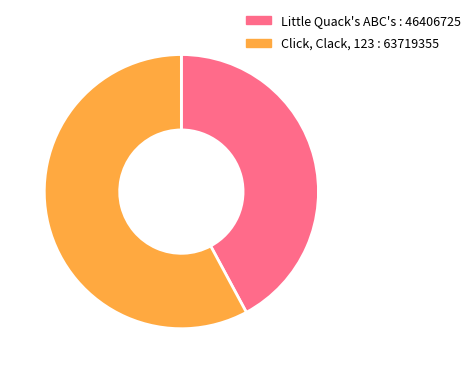

The Little Quack's ABC's : 46406725 slice represents 42% of the pie. True or false?

True